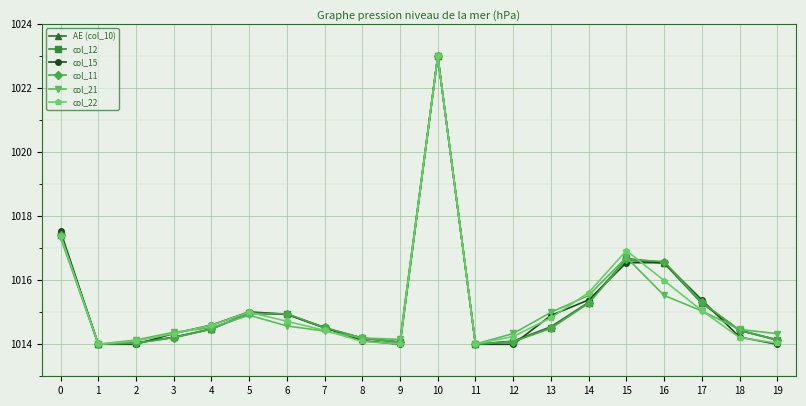

Count the number of categories in the chart.

20